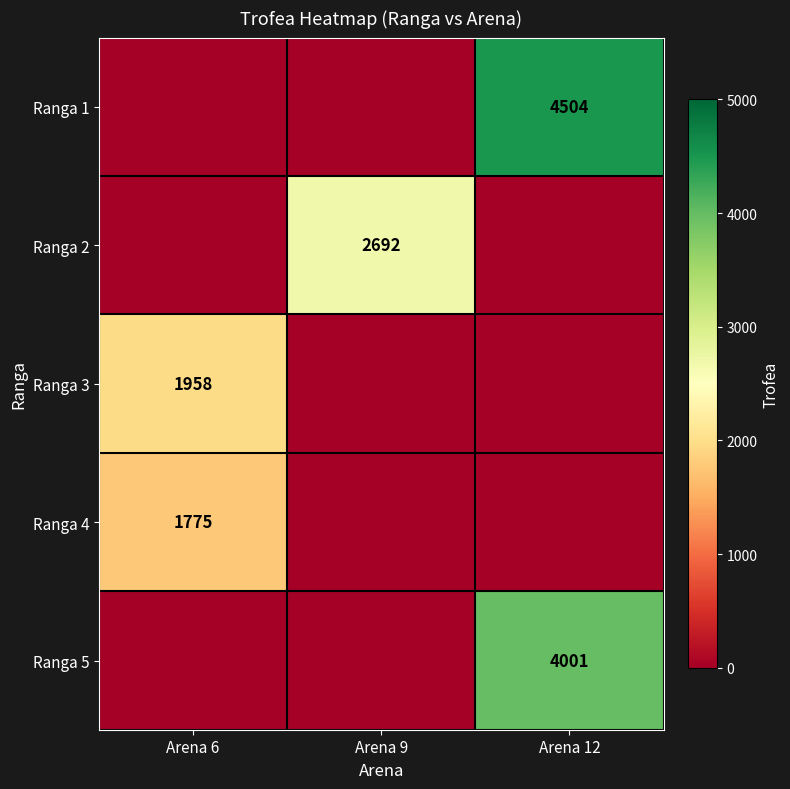

Which has a higher value, Arena 9 or Arena 6?

Arena 9